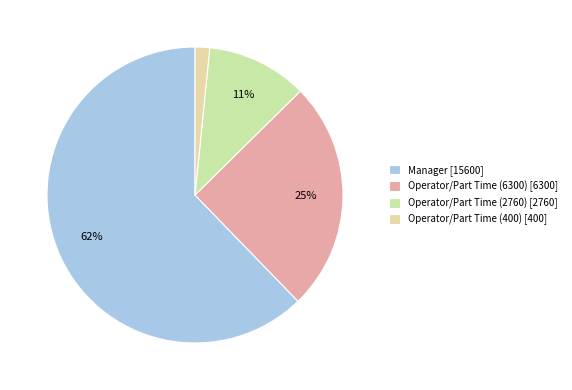

Rank the categories by value from highest to lowest.

Manager, Operator/Part Time (6300), Operator/Part Time (2760), Operator/Part Time (400)